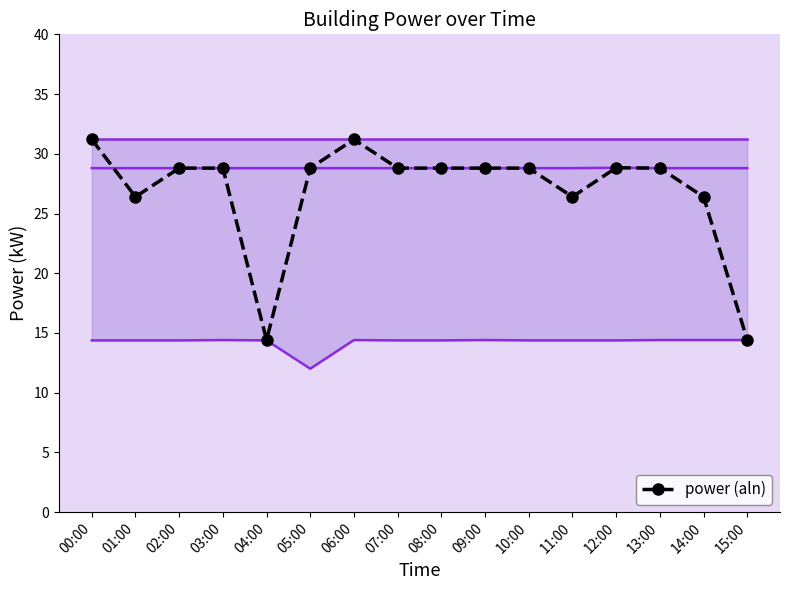

At which label does the data first exceed 28?

00:00